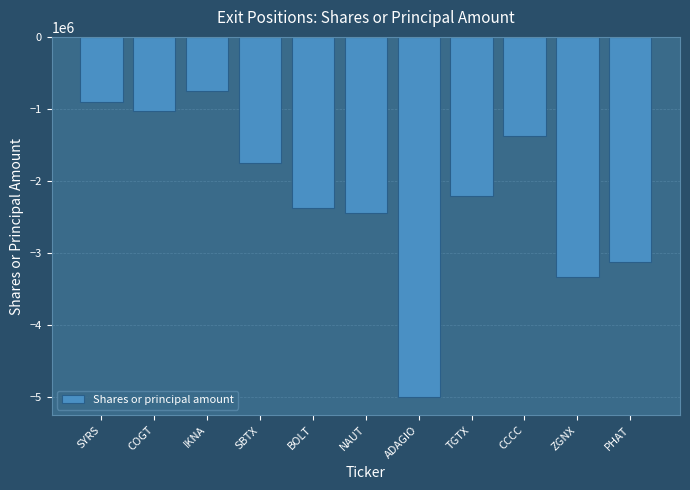

Reading left to right, what are all the values shown in this chart?

-900000	-1025641	-750000	-1742186	-2378325	-2436430	-4995807	-2210145	-1377569	-3333700	-3115008